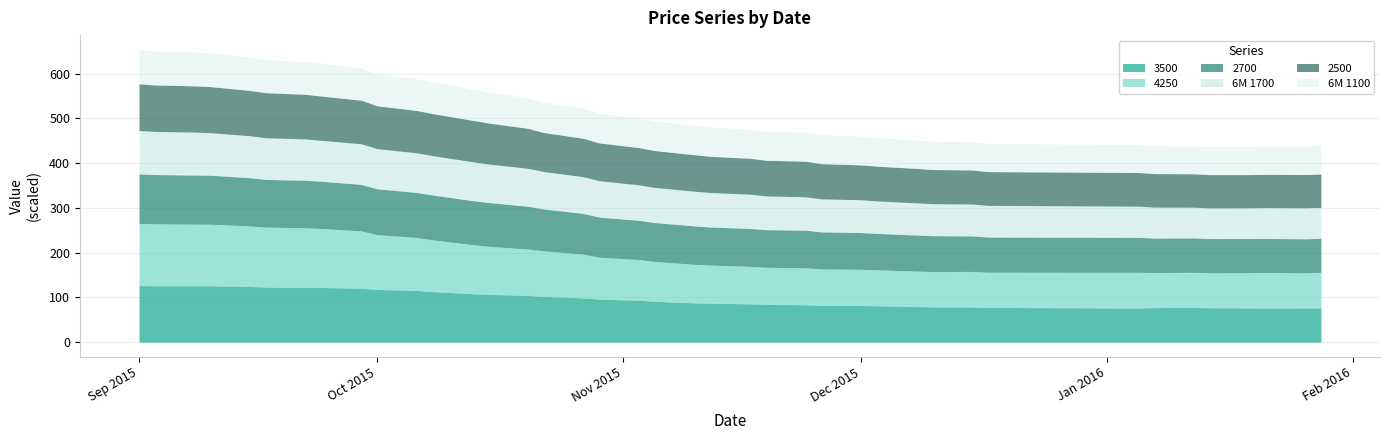

What is the label of the 39th point from the left?

26.01.2016